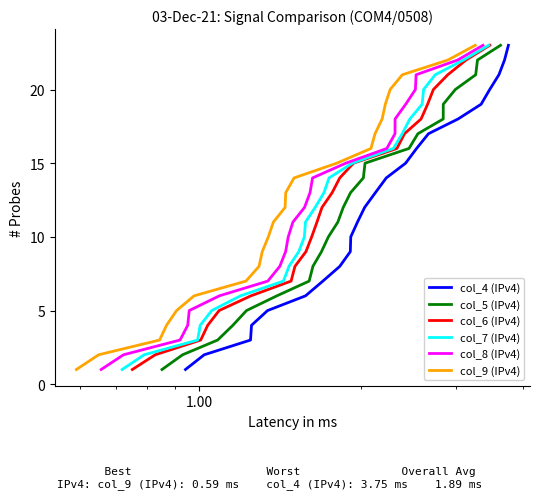

True or false: col_9 (IPv4) and col_5 (IPv4) intersect in this chart.

False